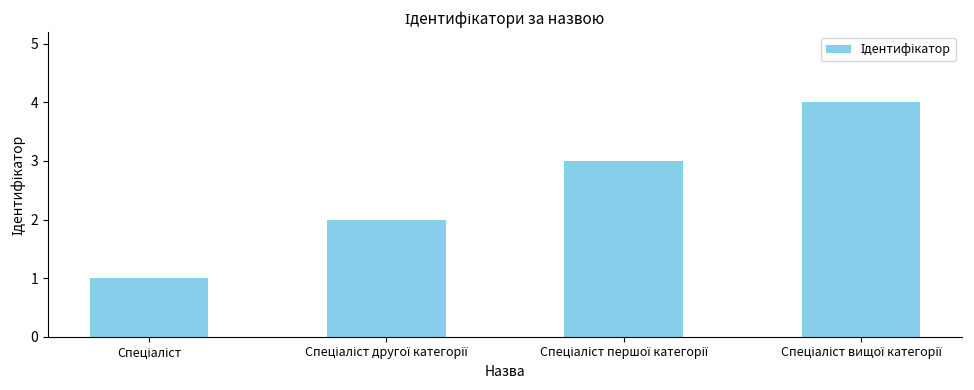

How many bars are there in total?

4